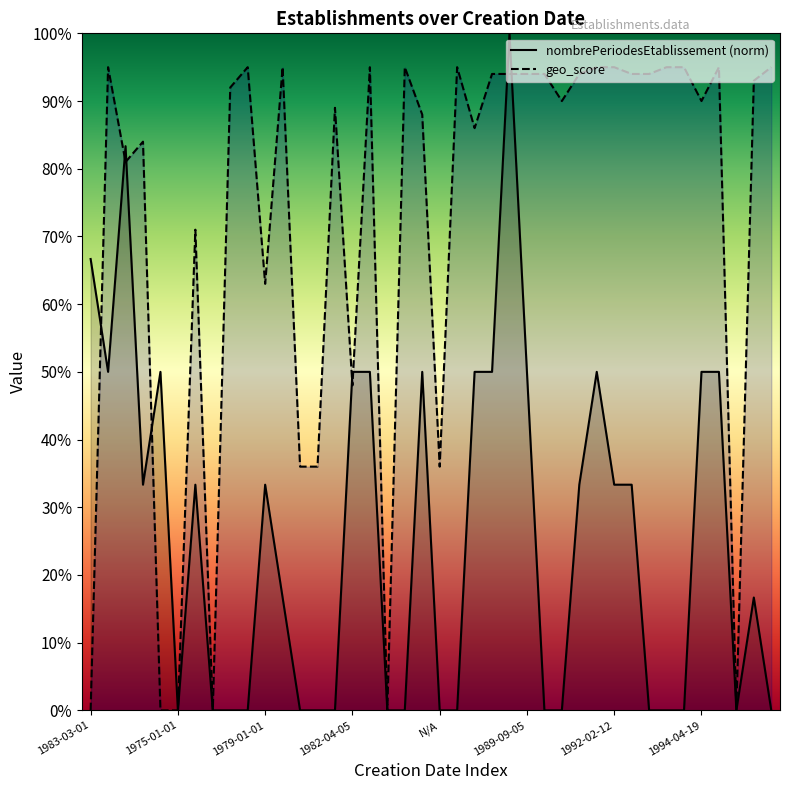

What is the difference between the maximum and second lowest values in the geo_score series?

0.9